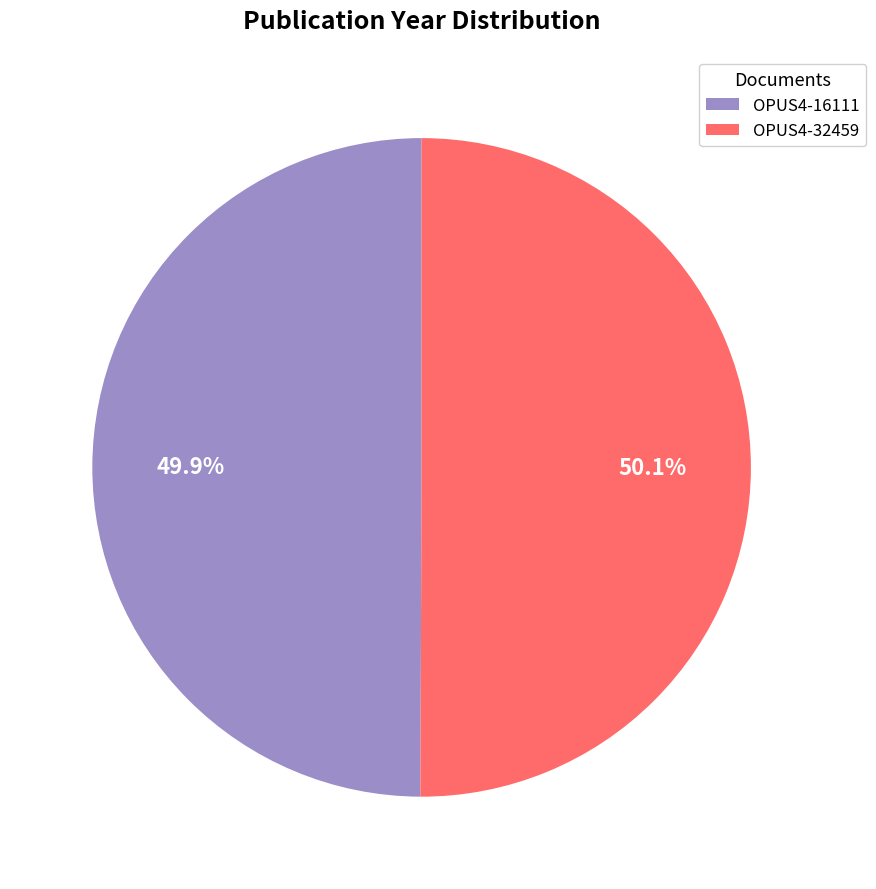

What percentage is the OPUS4-16111 slice, to the nearest percent?

50%